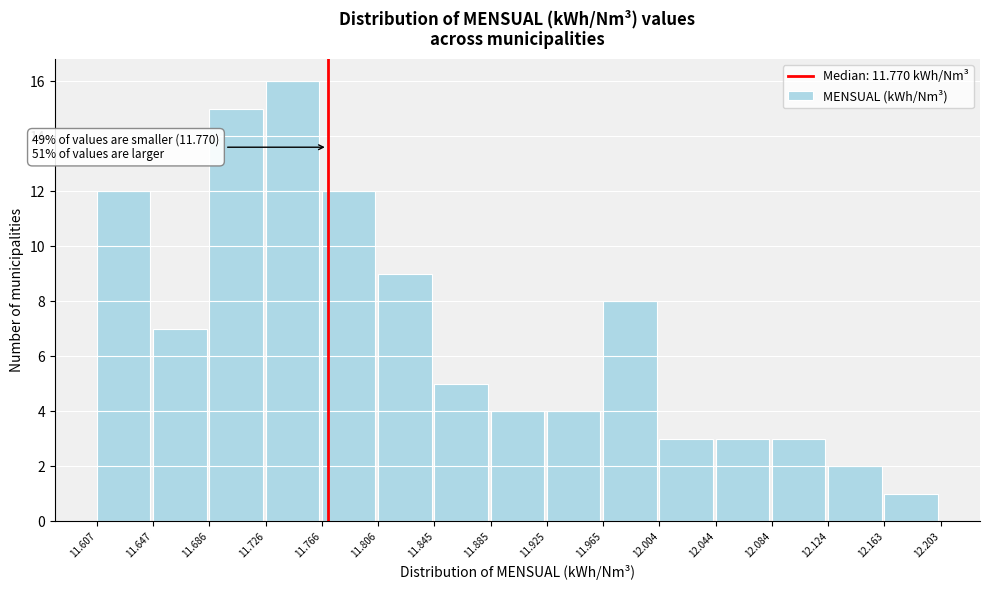

Which range on the x-axis has the tallest bar?

11.726 to 11.766